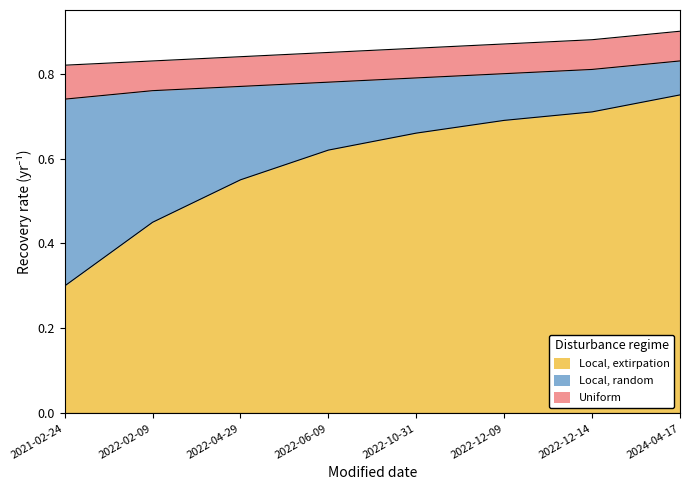

Is it true that Local, extirpation equals 1.0 at 2022-12-14?

False